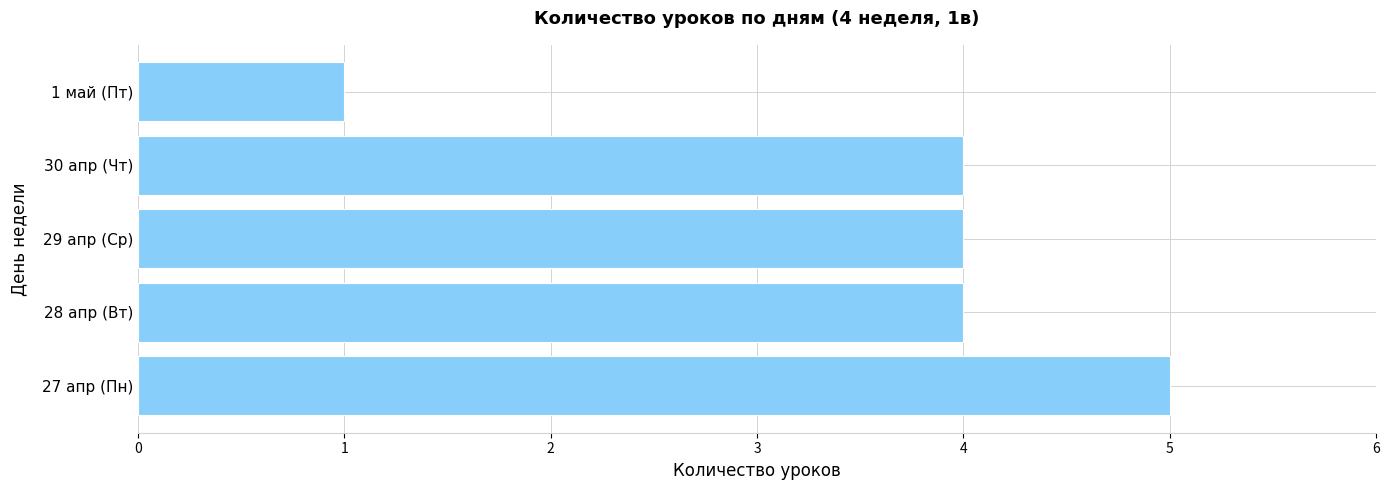

Reading top to bottom, transcribe all the data shown in this chart.

1 май (Пт)=1	30 апр (Чт)=4	29 апр (Ср)=4	28 апр (Вт)=4	27 апр (Пн)=5